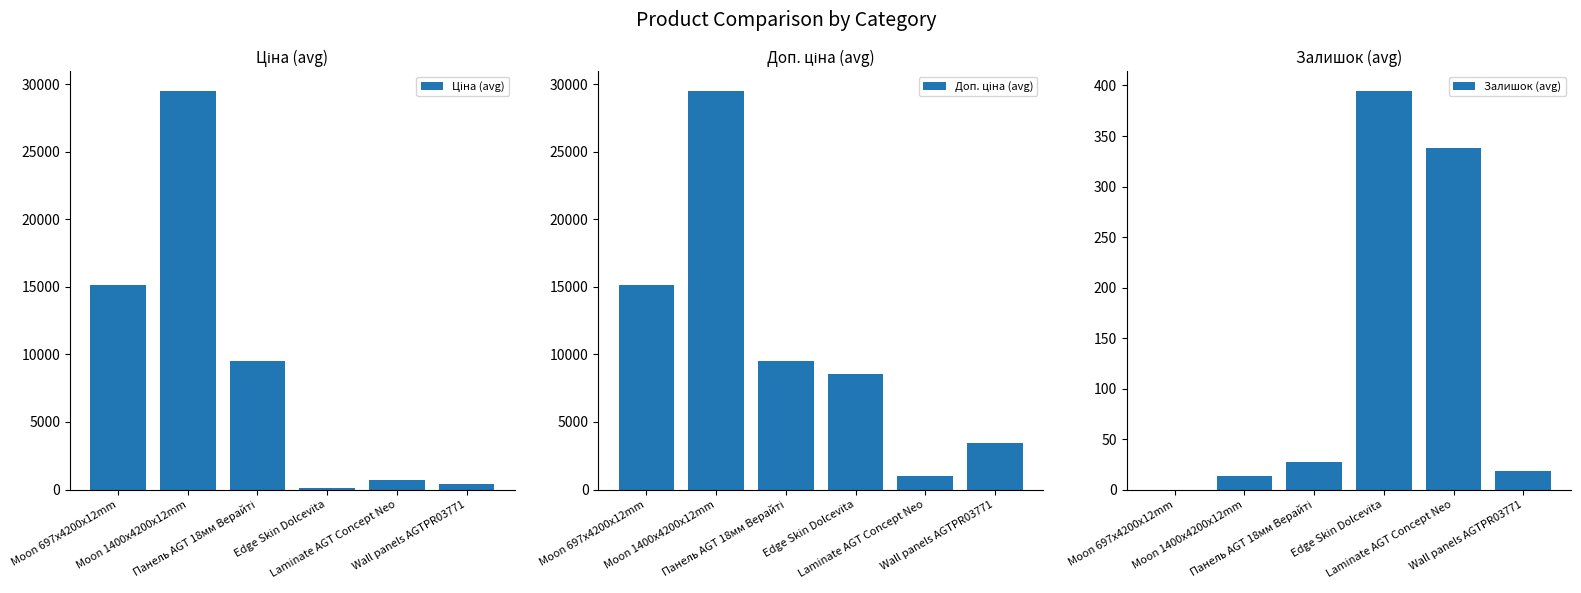

Does the chart contain any negative values?

No